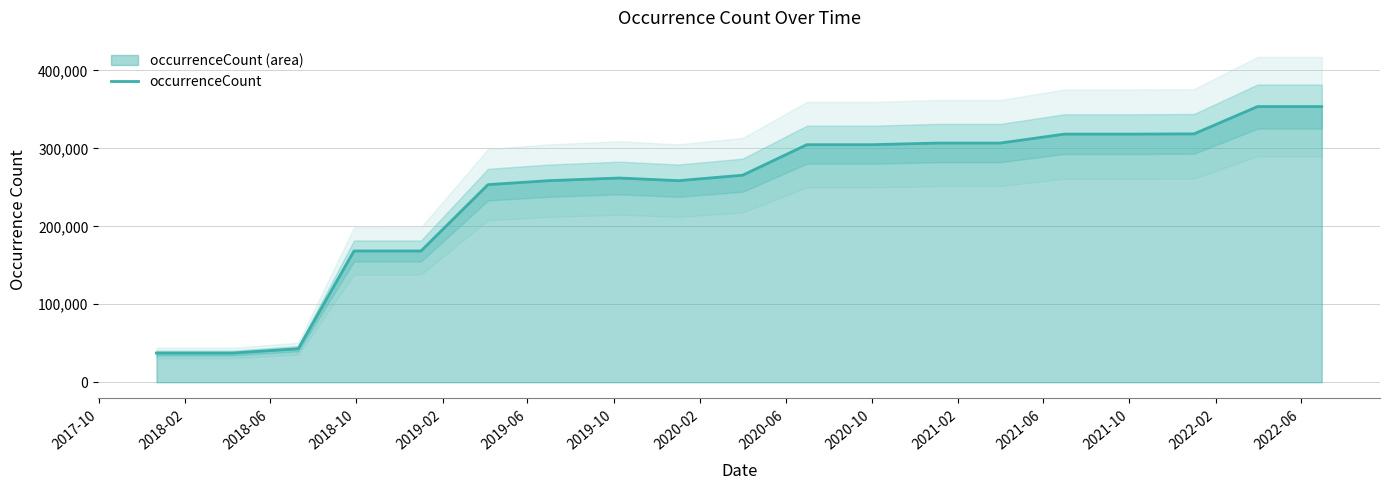

What is the lowest value of the occurrenceCount series?

37468